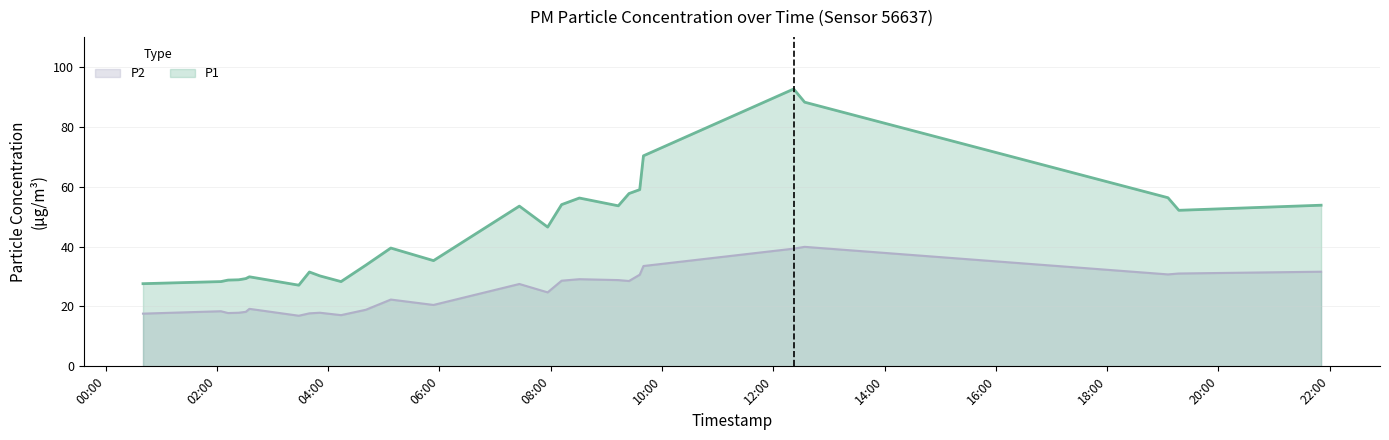

Reading right to left, transcribe all the data shown in this chart.

P1: 2024-03-02T21:50:48=53.8	2024-03-02T19:17:23=52.1	2024-03-02T19:05:39=56.3	2024-03-02T12:33:50=88.2	2024-03-02T12:22:01=92.6	2024-03-02T09:40:01=70.3	2024-03-02T09:35:59=59.0	2024-03-02T09:24:26=57.7	2024-03-02T09:12:54=53.6	2024-03-02T08:30:54=56.2	2024-03-02T08:11:44=54.0	2024-03-02T07:56:41=46.5	2024-03-02T07:26:11=53.5	2024-03-02T05:53:35=35.3	2024-03-02T05:07:33=39.5	2024-03-02T04:40:41=33.8	2024-03-02T04:13:52=28.3	2024-03-02T03:51:04=30.2	2024-03-02T03:39:45=31.5	2024-03-02T03:28:19=27.1	2024-03-02T02:35:03=29.9	2024-03-02T02:31:08=29.3	2024-03-02T02:23:30=28.9	2024-03-02T02:12:03=28.8	2024-03-02T02:04:17=28.3	2024-03-02T00:40:17=27.6
P2: 2024-03-02T21:50:48=31.6	2024-03-02T19:17:23=31.0	2024-03-02T19:05:39=30.7	2024-03-02T12:33:50=39.9	2024-03-02T12:22:01=39.3	2024-03-02T09:40:01=33.5	2024-03-02T09:35:59=30.6	2024-03-02T09:24:26=28.5	2024-03-02T09:12:54=28.8	2024-03-02T08:30:54=29.1	2024-03-02T08:11:44=28.6	2024-03-02T07:56:41=24.7	2024-03-02T07:26:11=27.5	2024-03-02T05:53:35=20.5	2024-03-02T05:07:33=22.3	2024-03-02T04:40:41=18.9	2024-03-02T04:13:52=17.1	2024-03-02T03:51:04=17.9	2024-03-02T03:39:45=17.7	2024-03-02T03:28:19=16.9	2024-03-02T02:35:03=19.2	2024-03-02T02:31:08=18.2	2024-03-02T02:23:30=17.9	2024-03-02T02:12:03=17.8	2024-03-02T02:04:17=18.4	2024-03-02T00:40:17=17.6